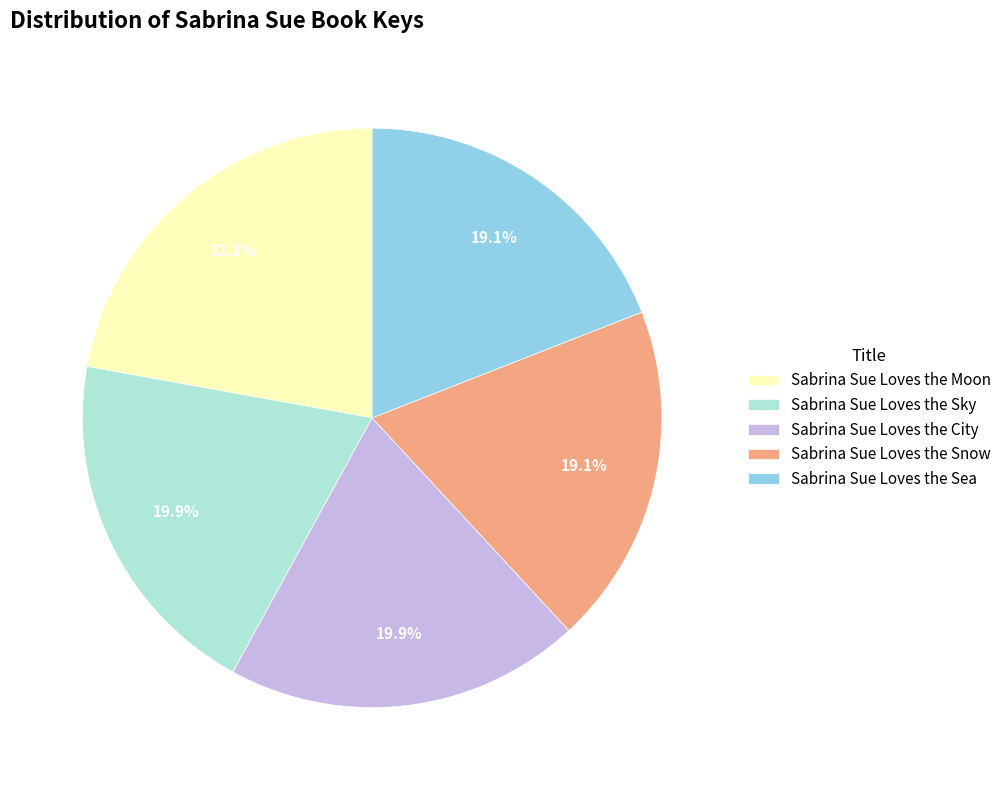

To the nearest percent, what is the combined percentage of Sabrina Sue Loves the Sea and Sabrina Sue Loves the City?

39%